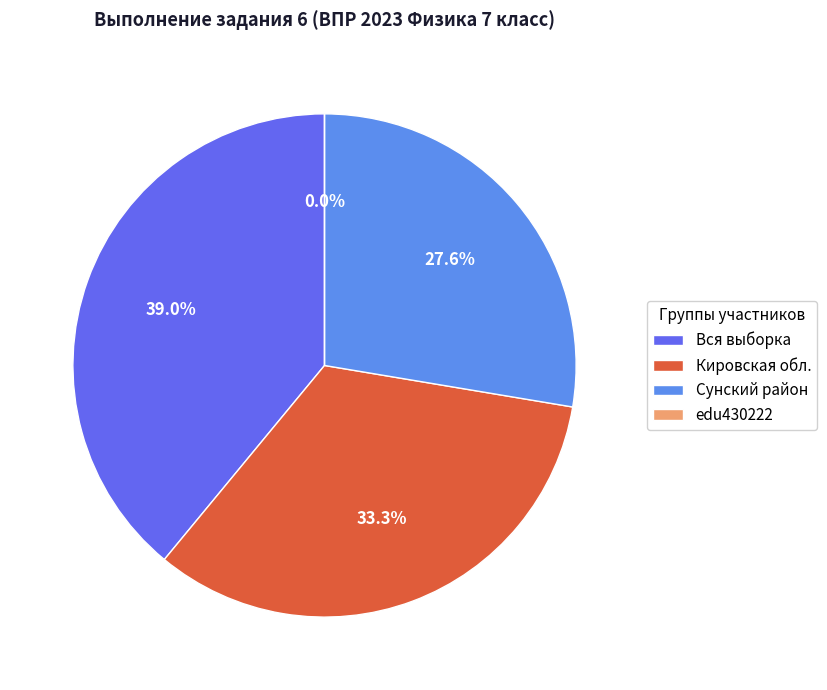

What is the largest slice in the pie chart?

Вся выборка